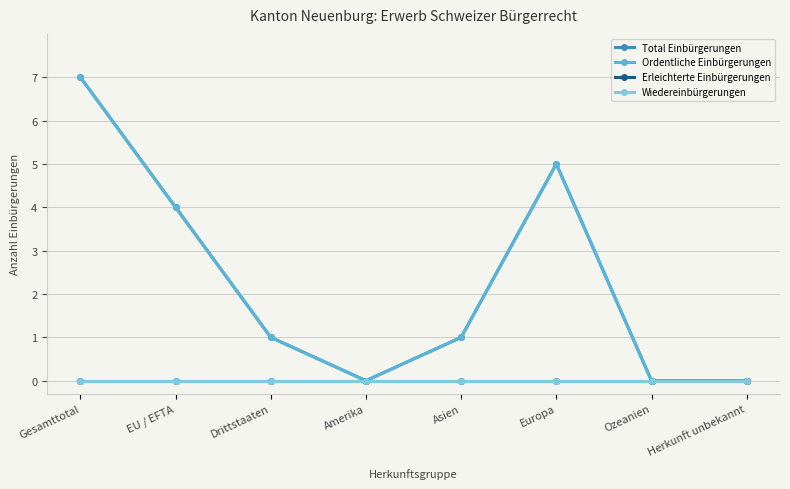

What position from the right is Ozeanien?

2